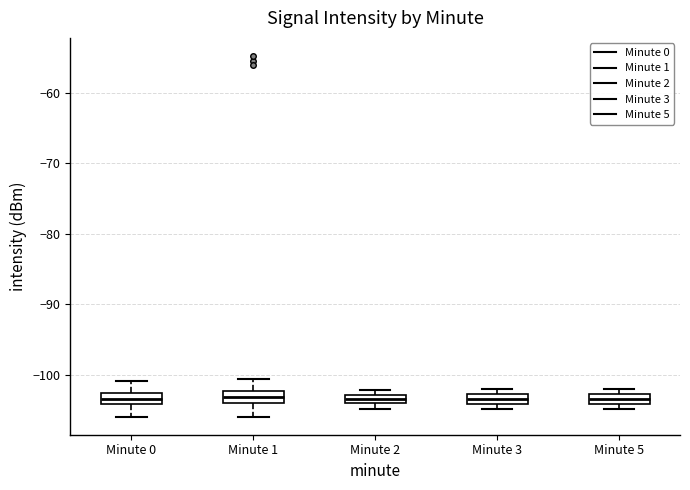

Where is the upper edge of the box for Minute 3 on the y-axis? The values are not printed on the chart, so give them approximately, as read against the axis.

-103